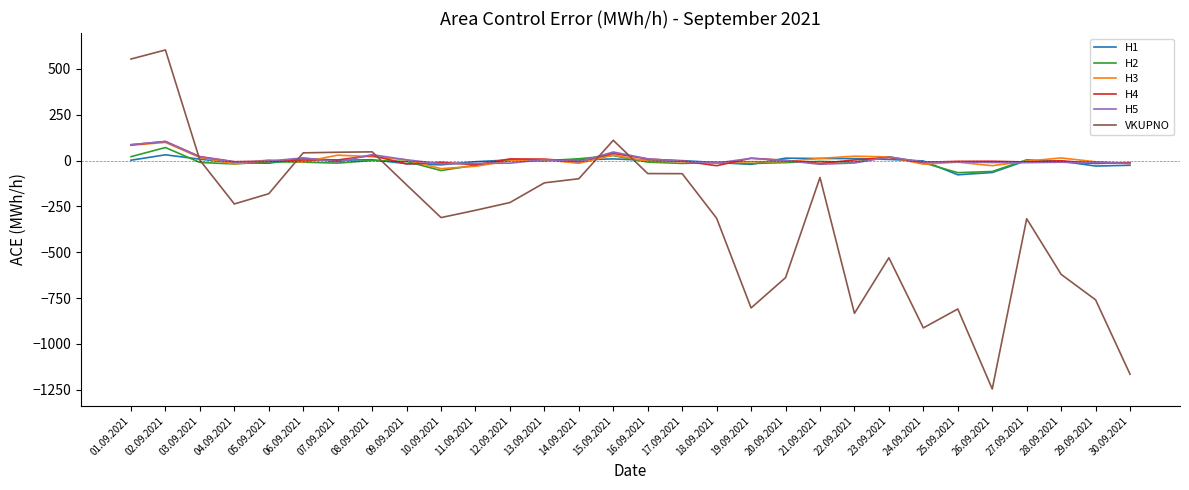

What is the difference between the maximum and minimum values in the VKUPNO series?

1848.9